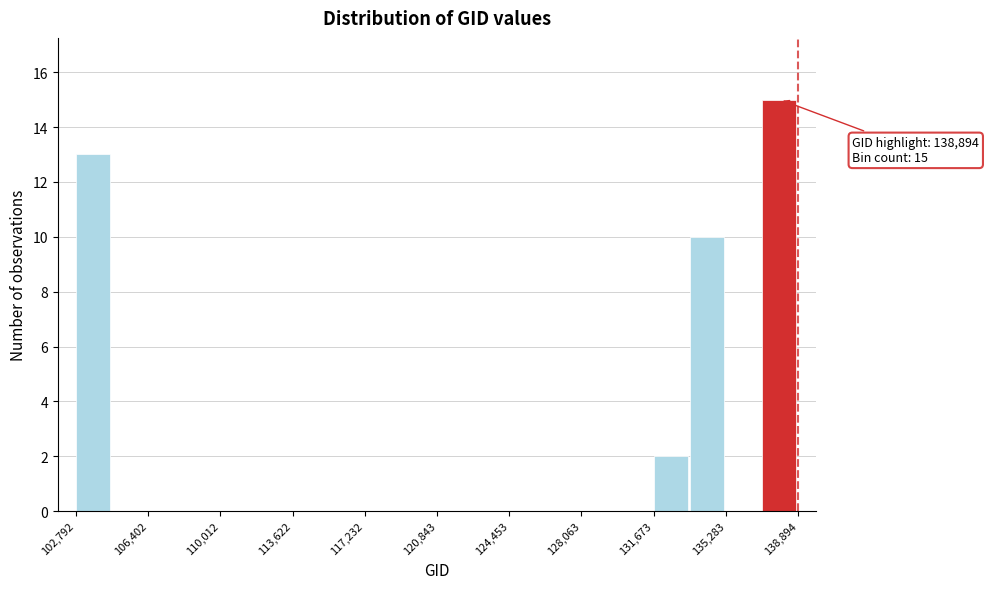

Around what value on the x-axis is the tallest bar? Give the approximate position of its centre, as read against the axis.

138000